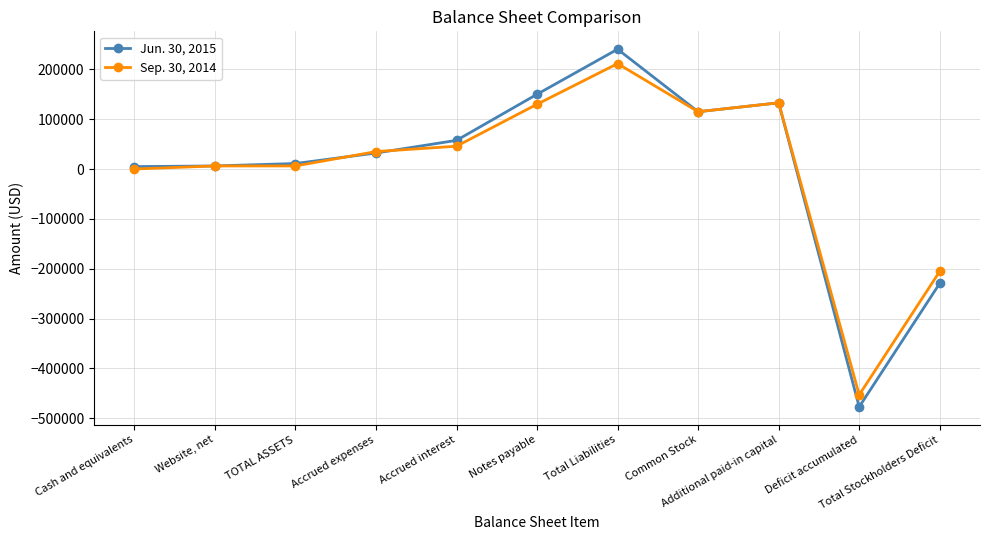

Which series has the widest spread of values?

Jun. 30, 2015